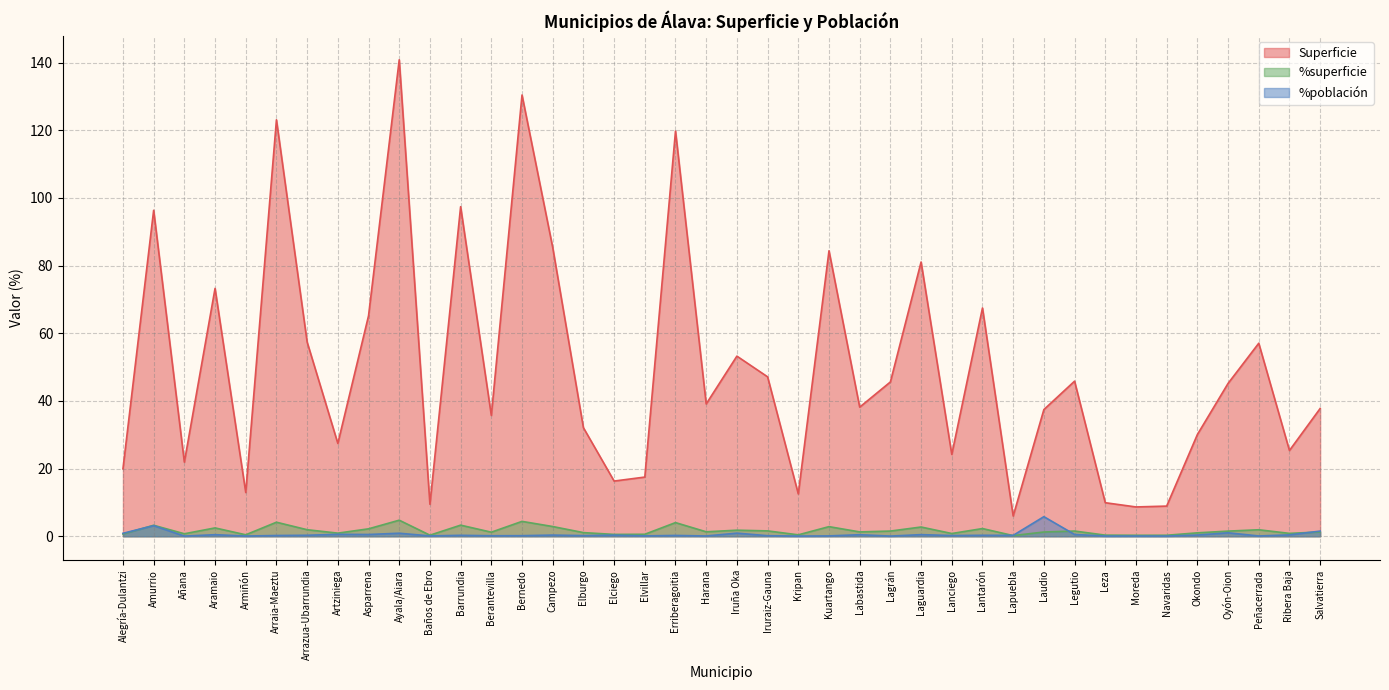

At how many categories does at least one series exceed 97?

5